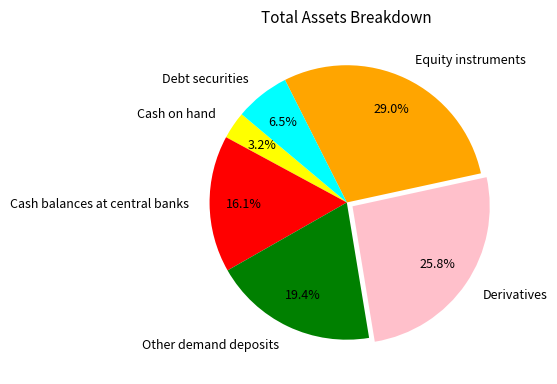

Is there any slice that represents more than half of the pie?

No